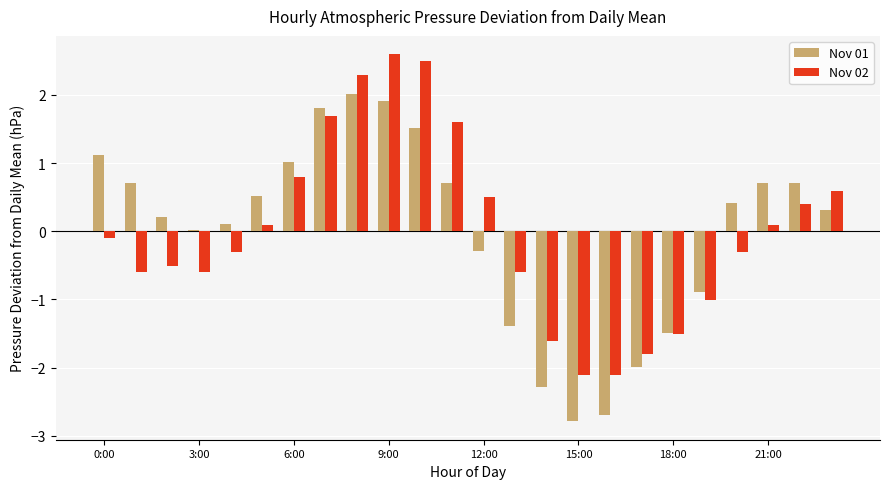

What is the maximum value shown in the chart?

2.6